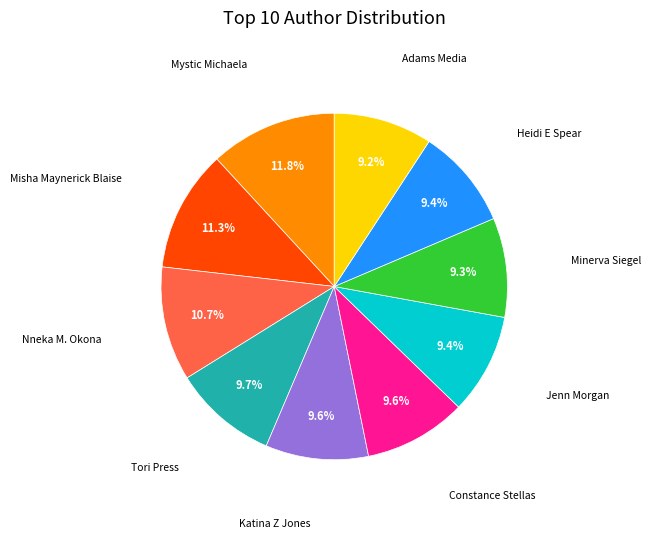

Does any single category account for the majority?

No